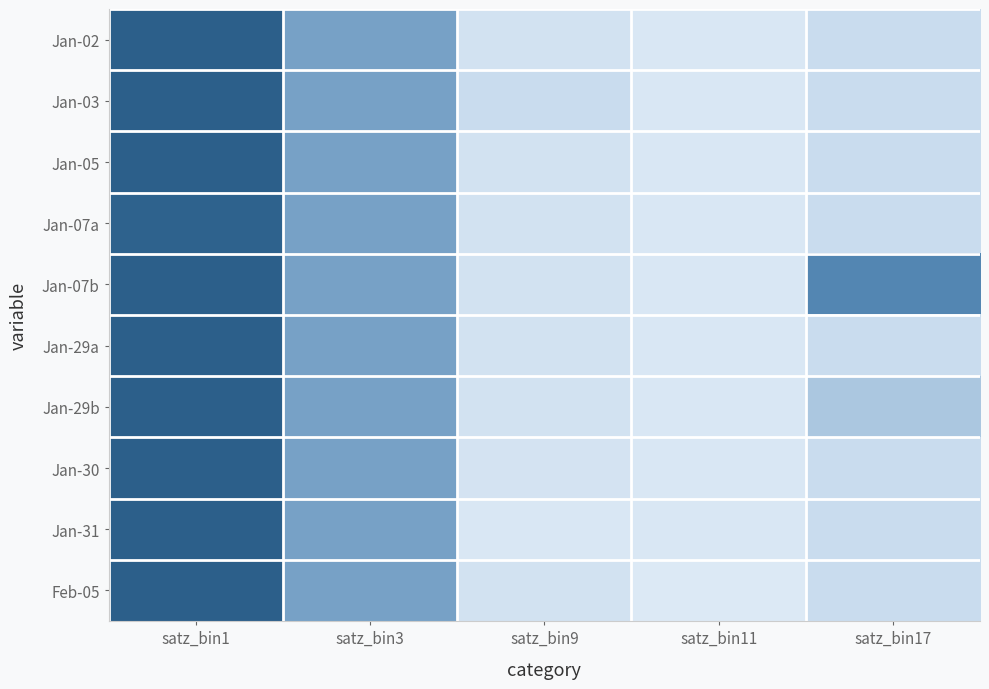

Which has a higher value, satz_bin17 or satz_bin3?

satz_bin3